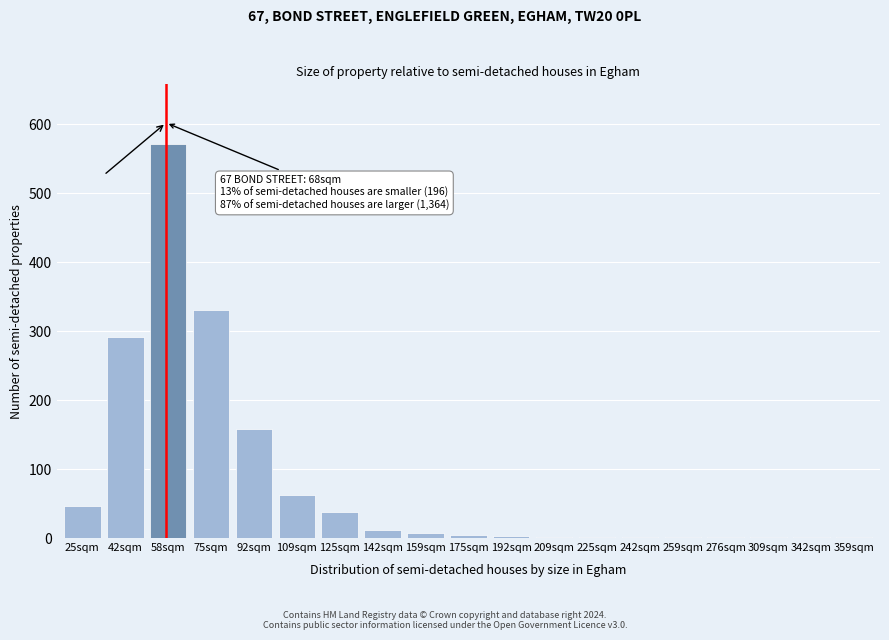

Read the value at 92sqm, to the nearest 100.

200